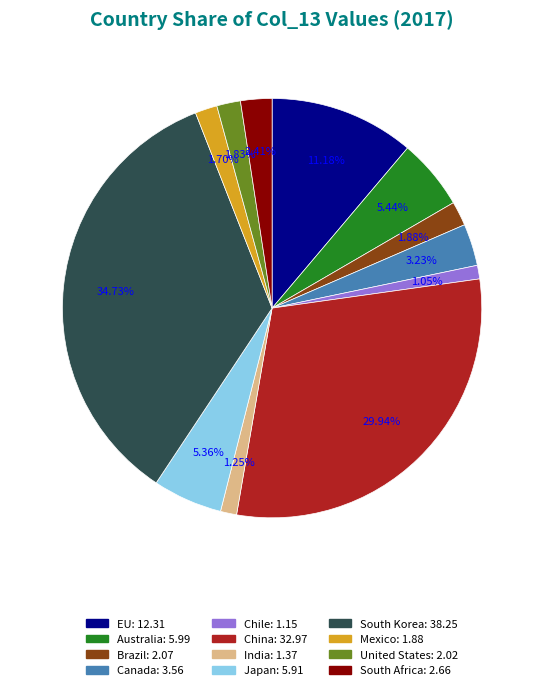

Does any single category account for the majority?

No